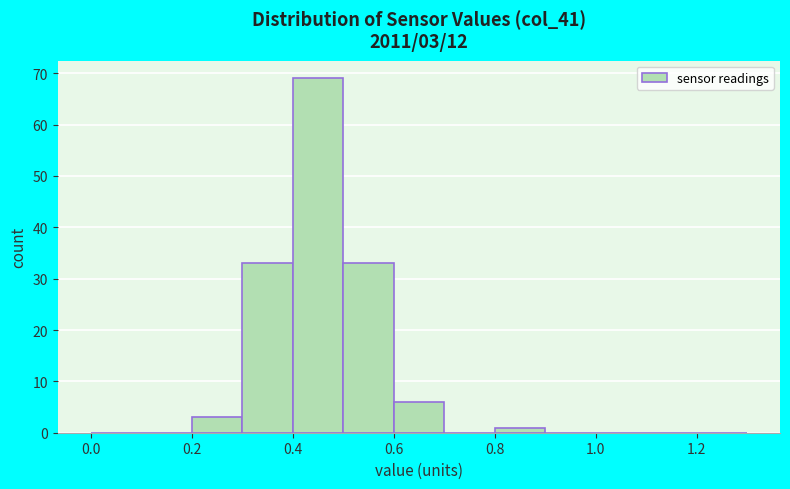

Which range on the x-axis has the tallest bar?

0.4 to 0.5